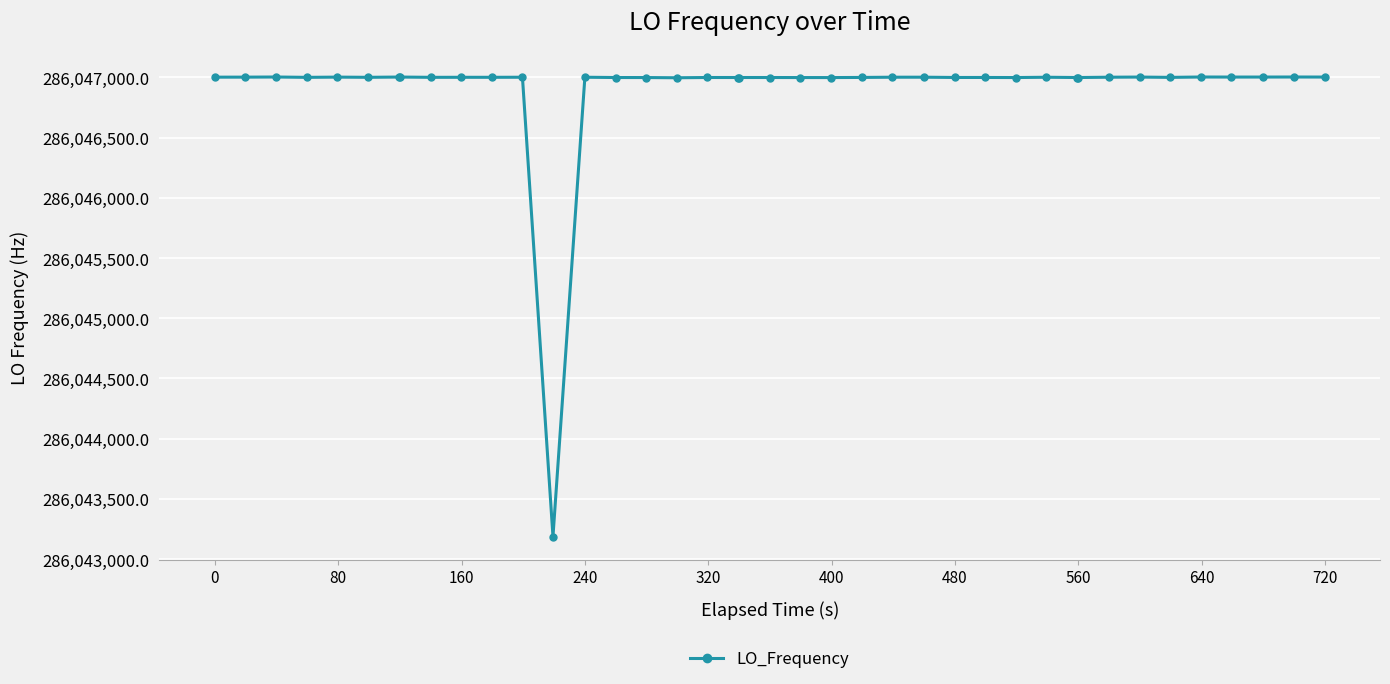

What is the smallest value displayed?

286043187.8